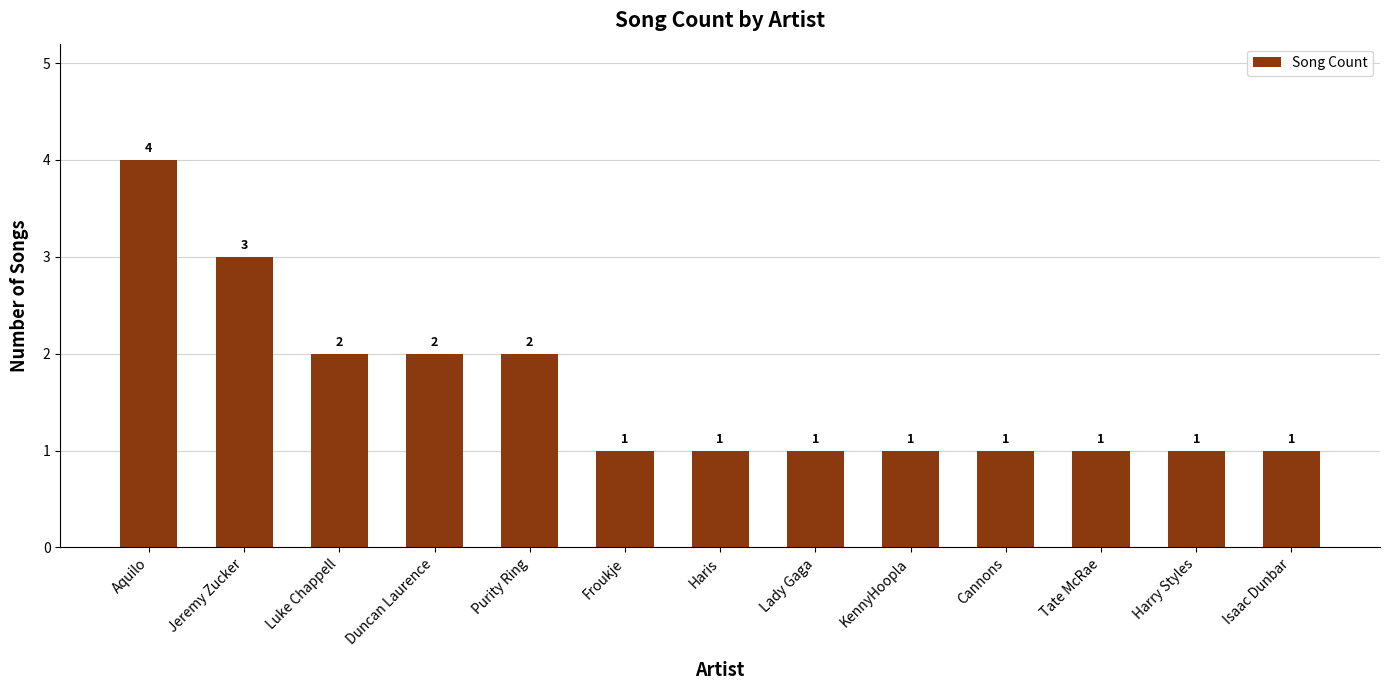

What position from the left is Tate McRae?

11